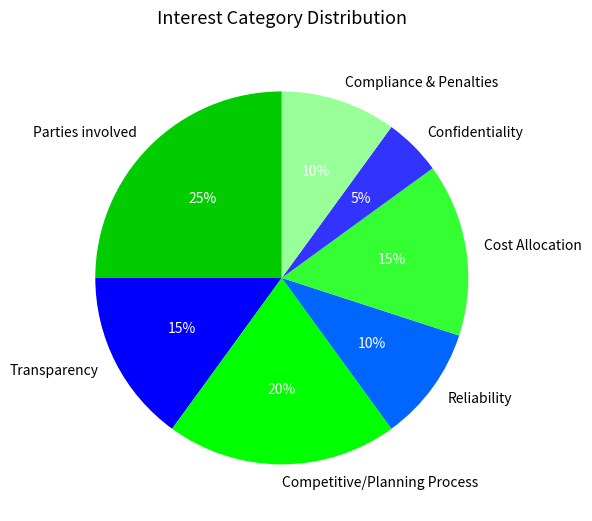

Approximately how many times larger is the value at Compliance & Penalties compared to Competitive/Planning Process?

0.5